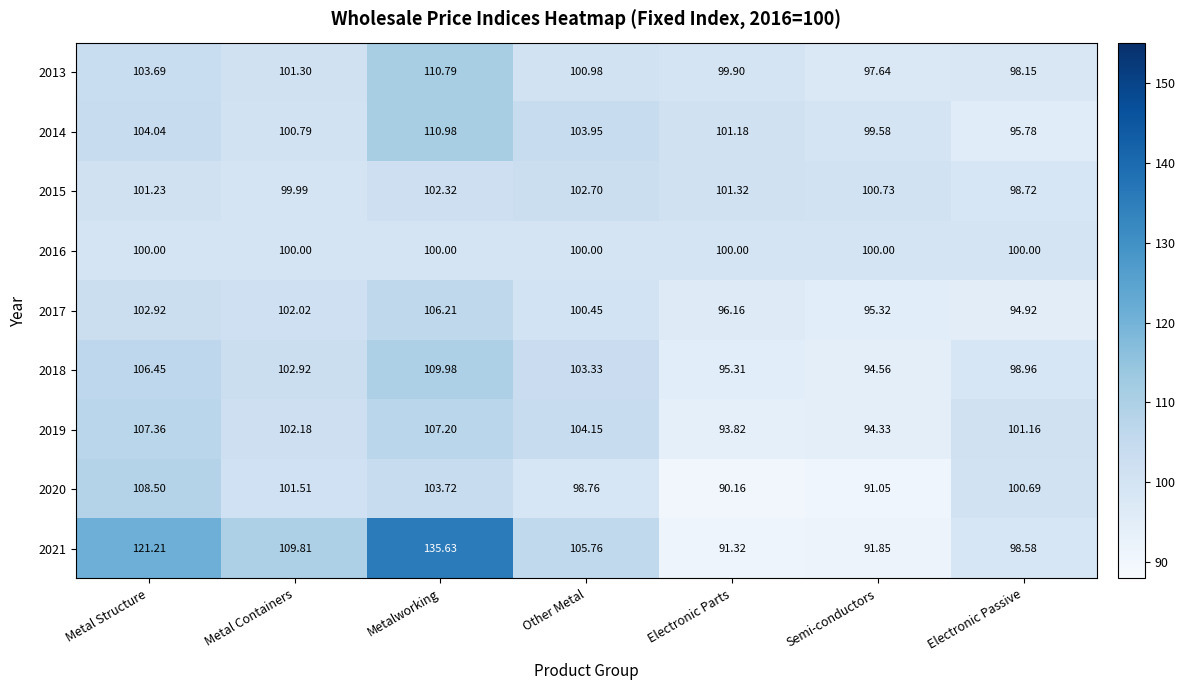

Which category has the lowest value across all series?

Electronic Parts